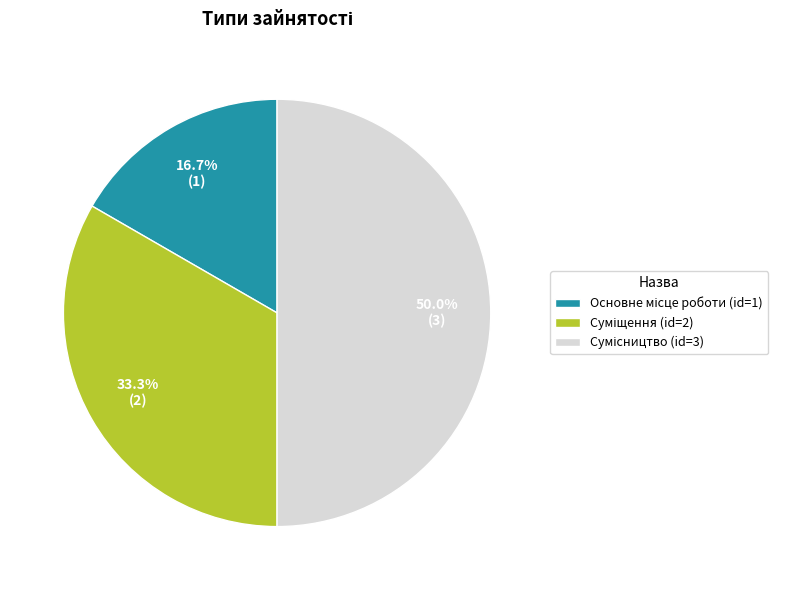

To the nearest percent, what is the difference between the largest and smallest slice percentages?

33%